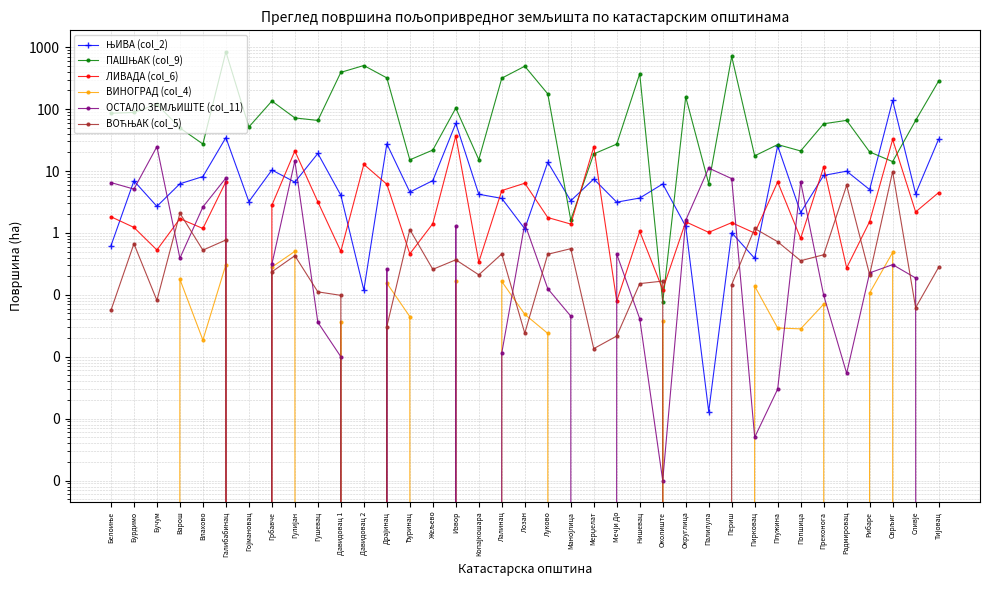

What is the label of the 14th point from the left?

Ђуринац